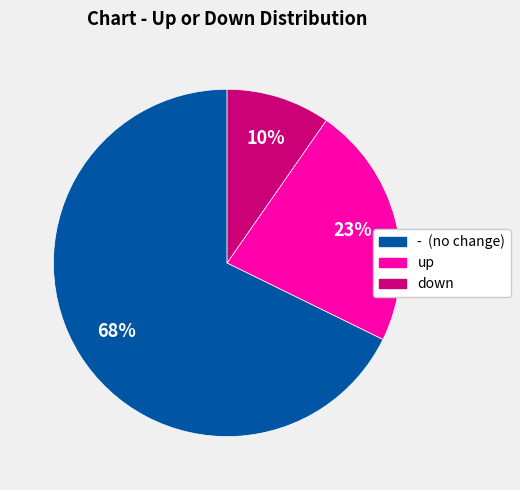

To the nearest percent, what is the average slice percentage?

33%